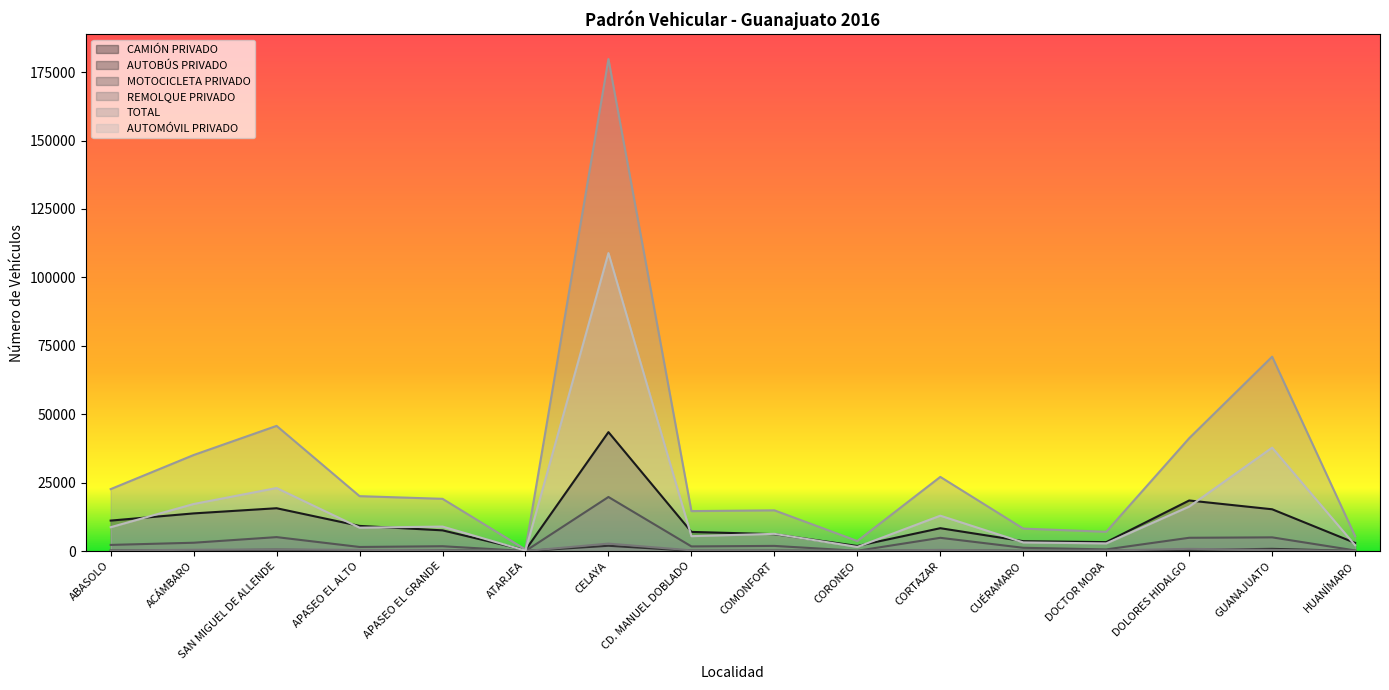

What is the label of the 15th point from the right?

ACÁMBARO